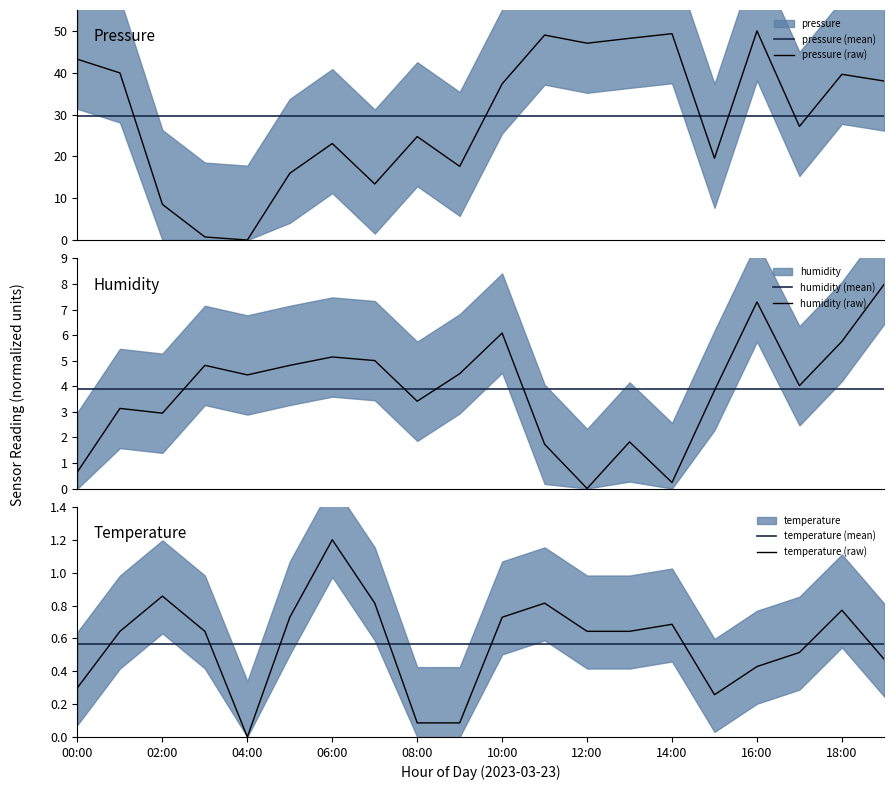

At which label is pressure (mean) closest to 29?

00:00